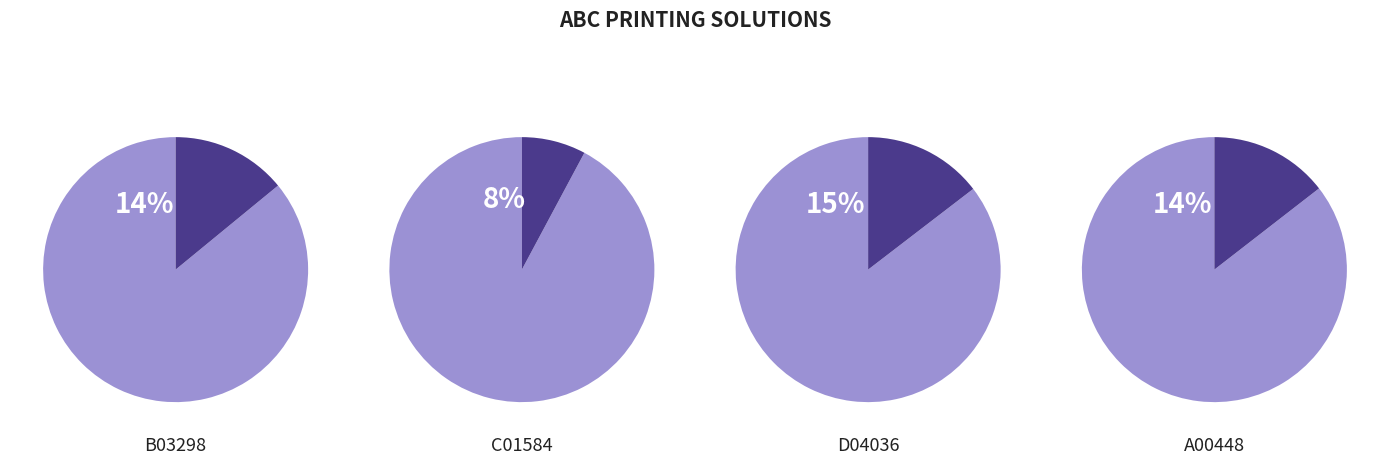

Does A00448 account for over 50% of the chart?

No